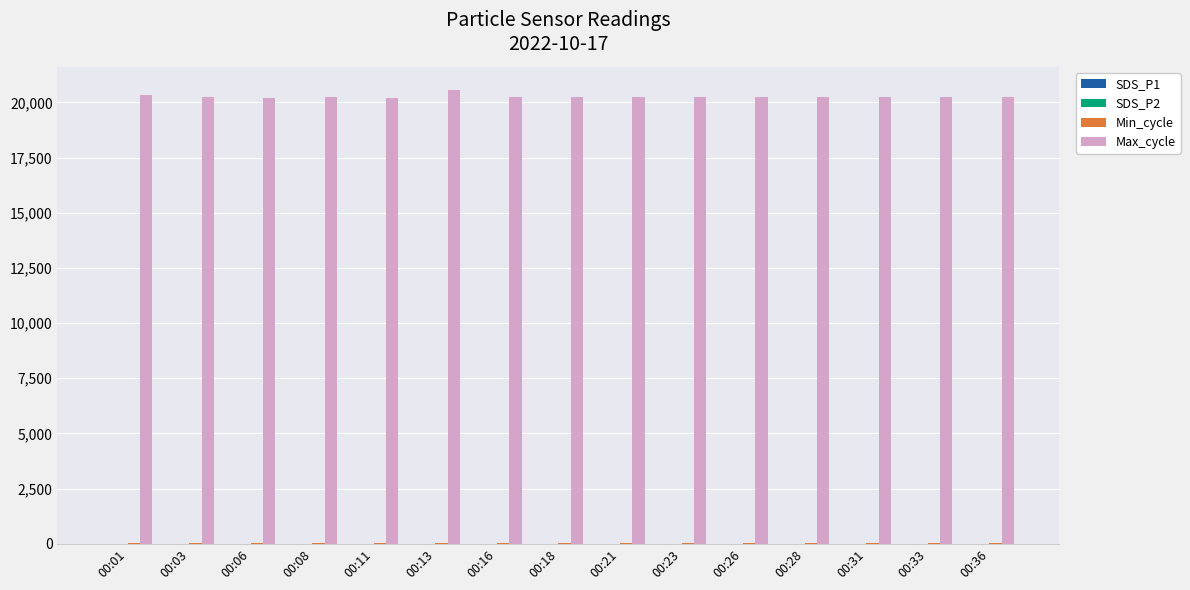

Which series has the widest spread of values?

Max_cycle